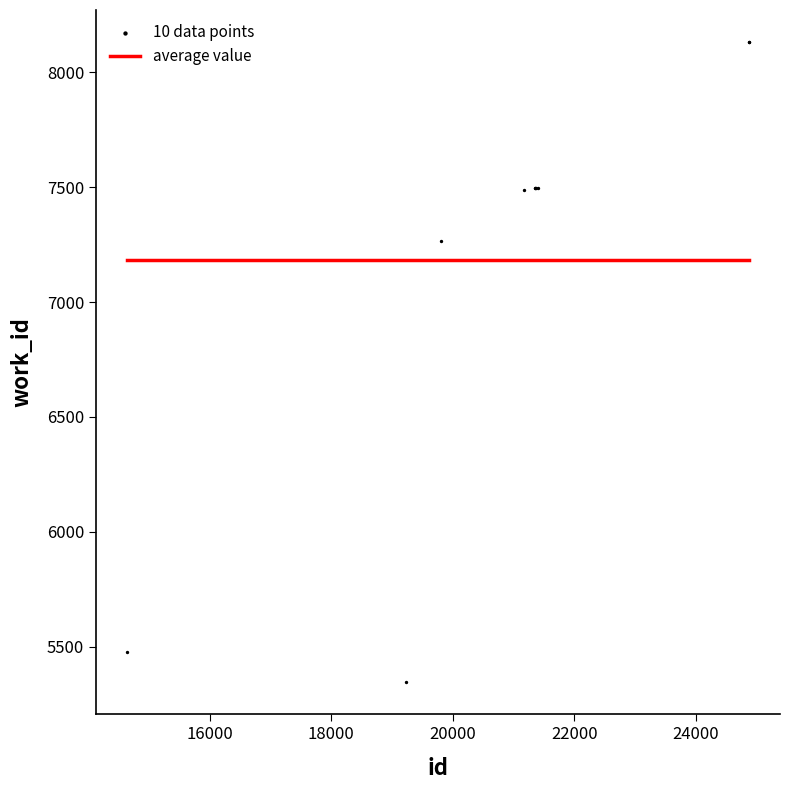

What Y value in the scatter plot is closest to 6738?

7267